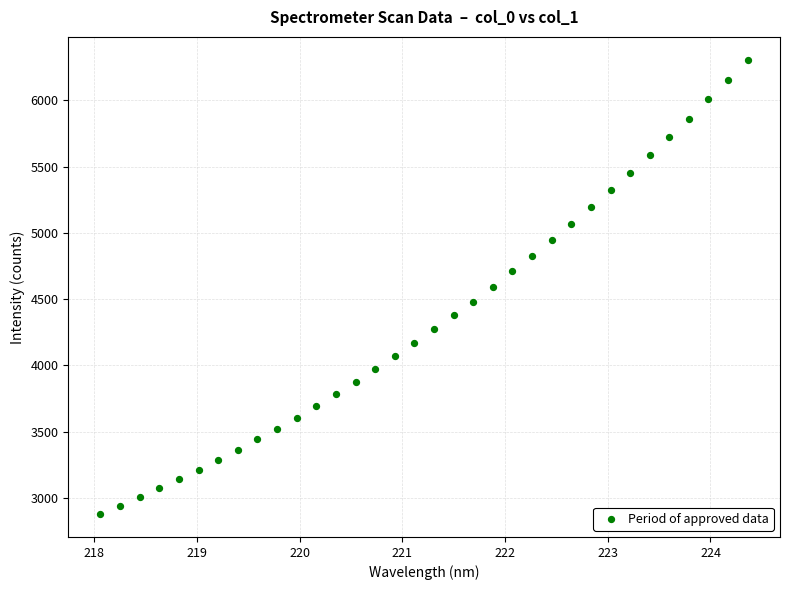

What is the range of X values (max minus min)?

6.3